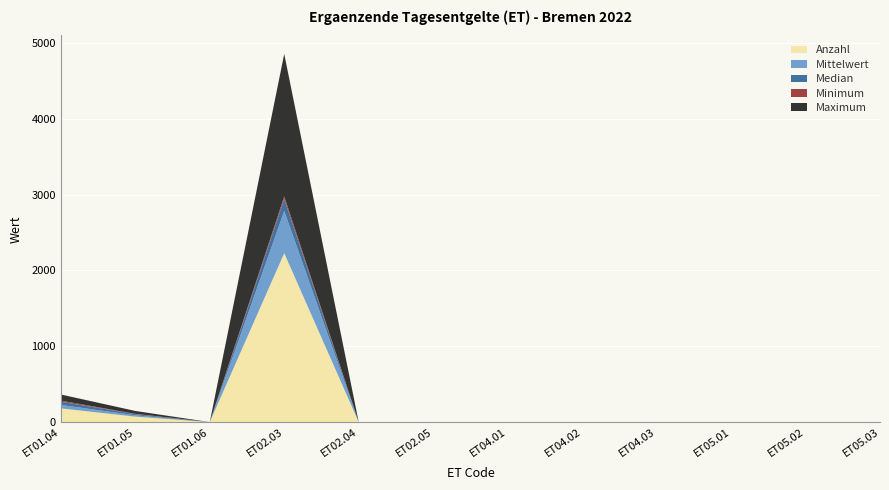

Reading right to left, what are all the values shown in this chart?

Anzahl: ET05.03=0.0	ET05.02=0.0	ET05.01=0.0	ET04.03=0.0	ET04.02=0.0	ET04.01=0.0	ET02.05=0.0	ET02.04=0.0	ET02.03=2228.0	ET01.06=0.0	ET01.05=72.0	ET01.04=181.0
Mittelwert: ET05.03=0.0	ET05.02=0.0	ET05.01=0.0	ET04.03=0.0	ET04.02=0.0	ET04.01=0.0	ET02.05=0.0	ET02.04=0.0	ET02.03=557.0	ET01.06=0.0	ET01.05=18.0	ET01.04=45.3
Median: ET05.03=0.0	ET05.02=0.0	ET05.01=0.0	ET04.03=0.0	ET04.02=0.0	ET04.01=0.0	ET02.05=0.0	ET02.04=0.0	ET02.03=156.5	ET01.06=0.0	ET01.05=15.0	ET01.04=43.0
Minimum: ET05.03=0.0	ET05.02=0.0	ET05.01=0.0	ET04.03=0.0	ET04.02=0.0	ET04.01=0.0	ET02.05=0.0	ET02.04=0.0	ET02.03=35.0	ET01.06=0.0	ET01.05=4.0	ET01.04=14.0
Maximum: ET05.03=0.0	ET05.02=0.0	ET05.01=0.0	ET04.03=0.0	ET04.02=0.0	ET04.01=0.0	ET02.05=0.0	ET02.04=0.0	ET02.03=1880.0	ET01.06=0.0	ET01.05=38.0	ET01.04=81.0